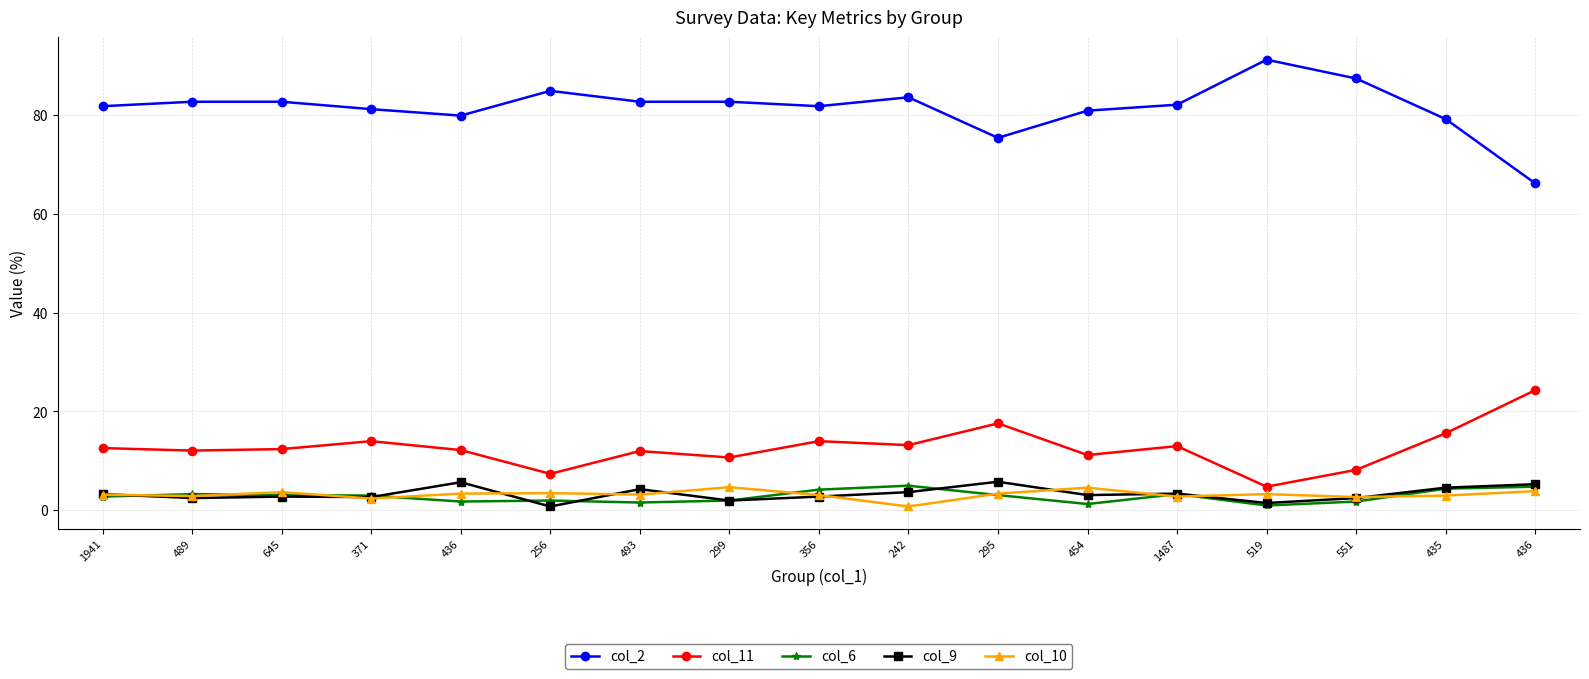

Is the value of col_11 at 436 greater than the value of col_9 at 1941?

Yes